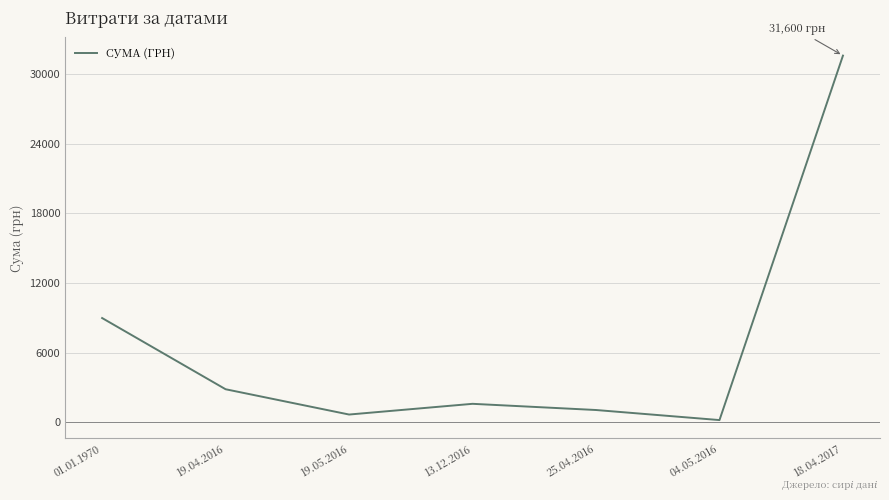

What is the maximum value shown in the chart?

31600.0